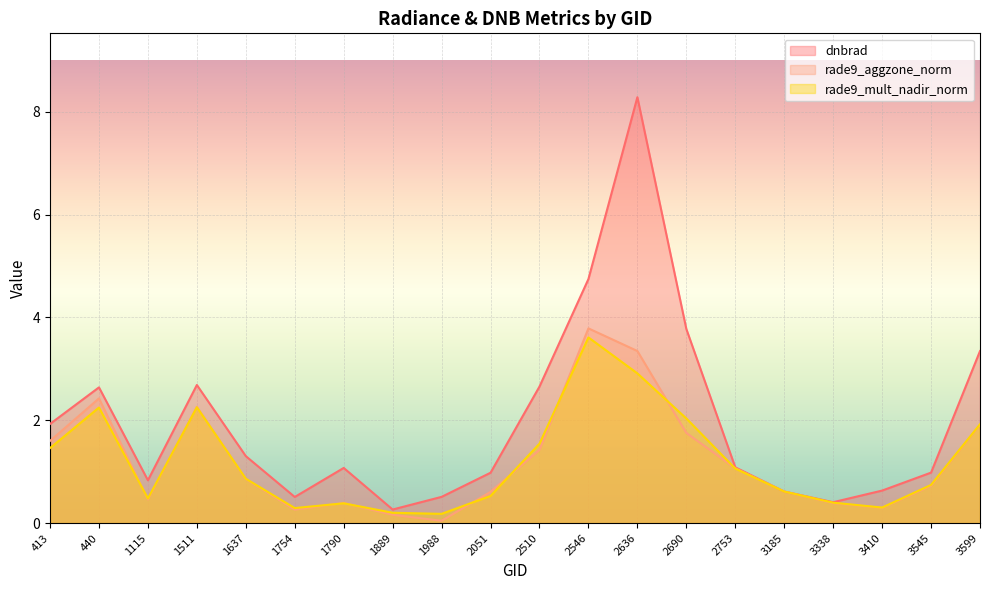

What is the approximate value of dnbrad at 2636?

8.3